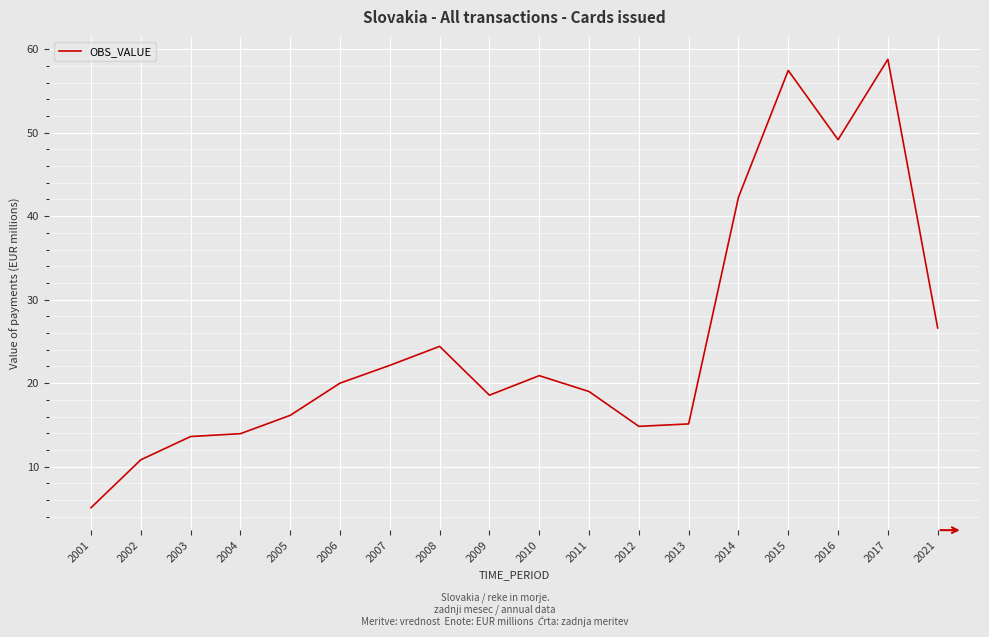

True or false: the data shows 20.9 at 2010.

True